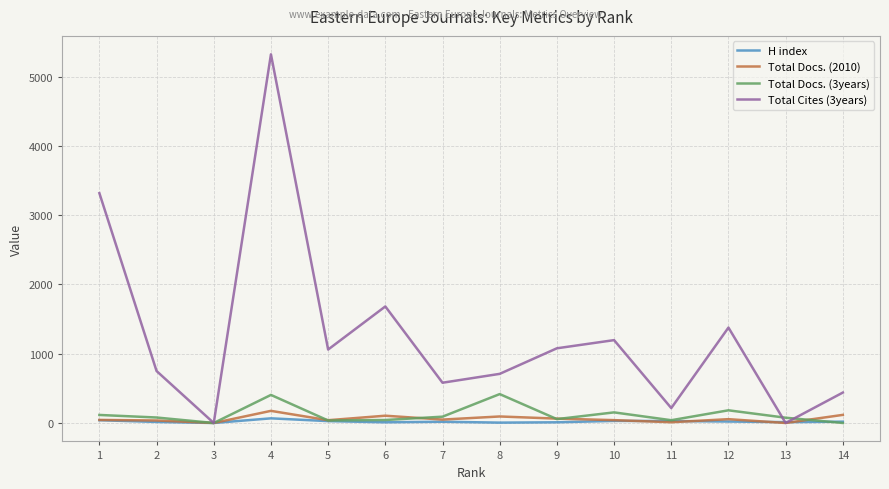

Which series has the largest range (max minus min)?

Total Cites (3years)